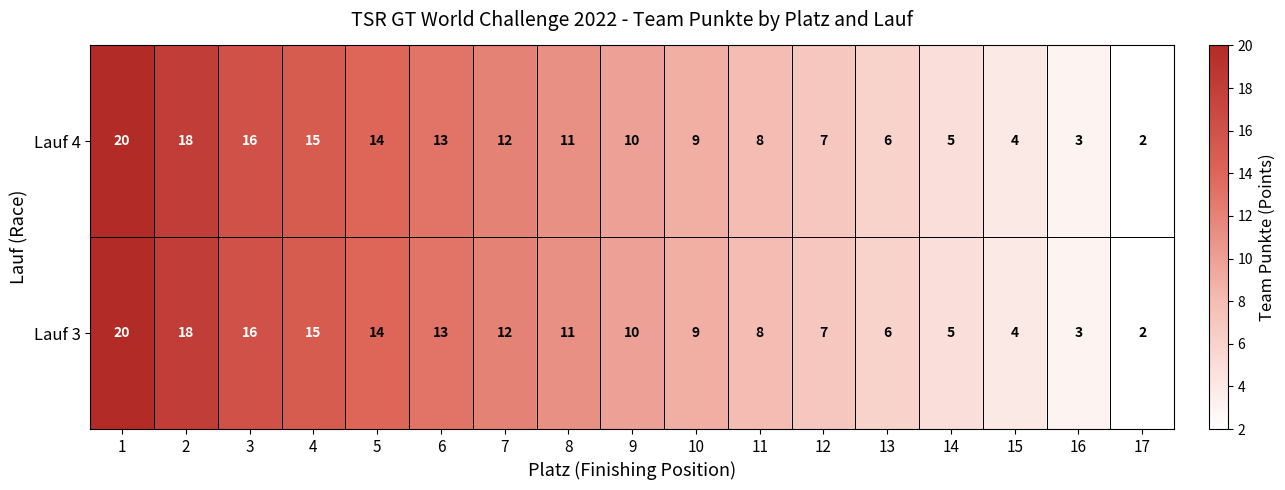

At which label is Lauf 3 closest to 11?

8